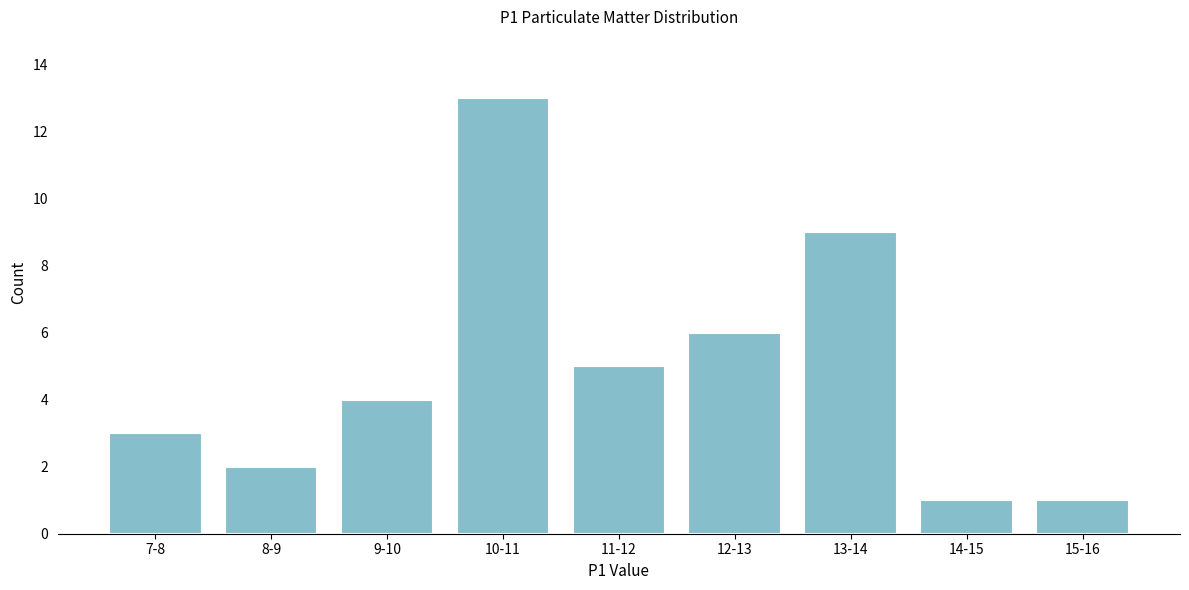

Reading right to left, list all the values displayed in this chart.

15-16=1	14-15=1	13-14=9	12-13=6	11-12=5	10-11=13	9-10=4	8-9=2	7-8=3